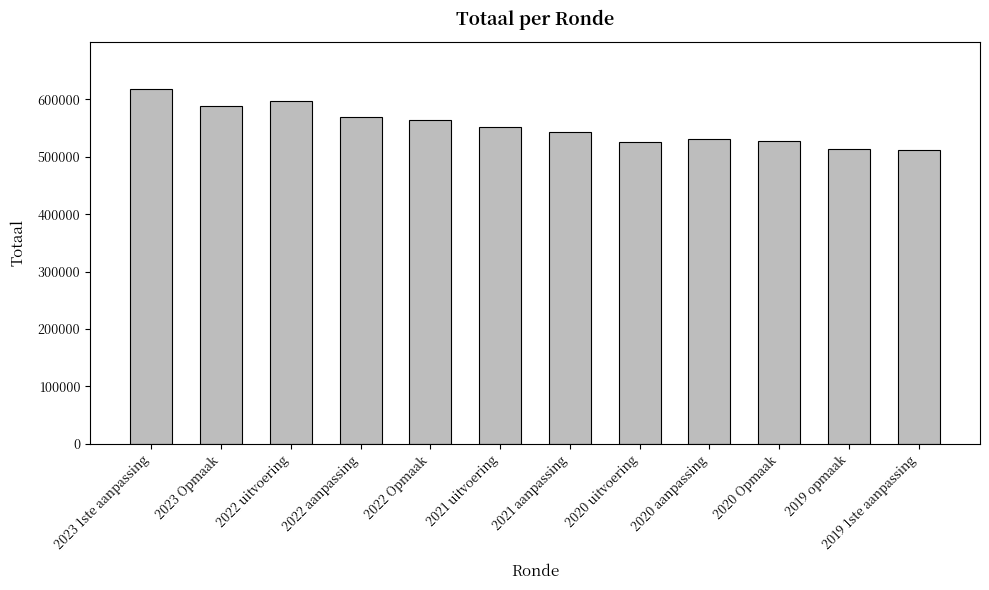

What is the value of the 3rd bar from the left?

597330